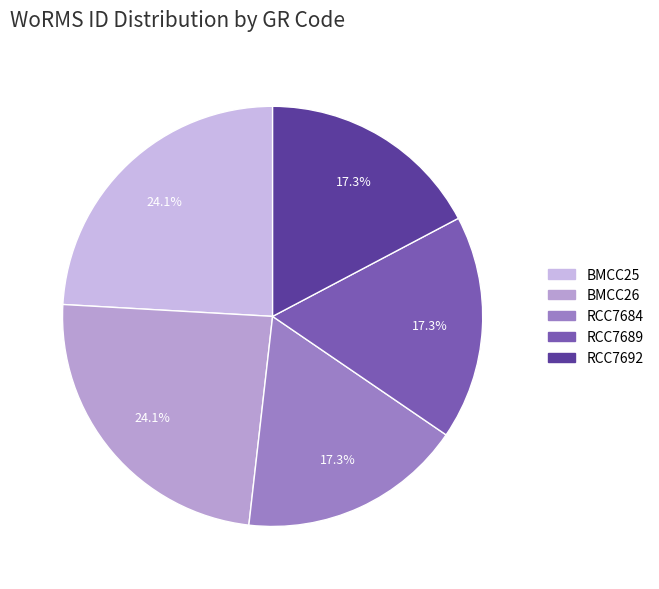

Which has a higher value, RCC7684 or BMCC26?

BMCC26